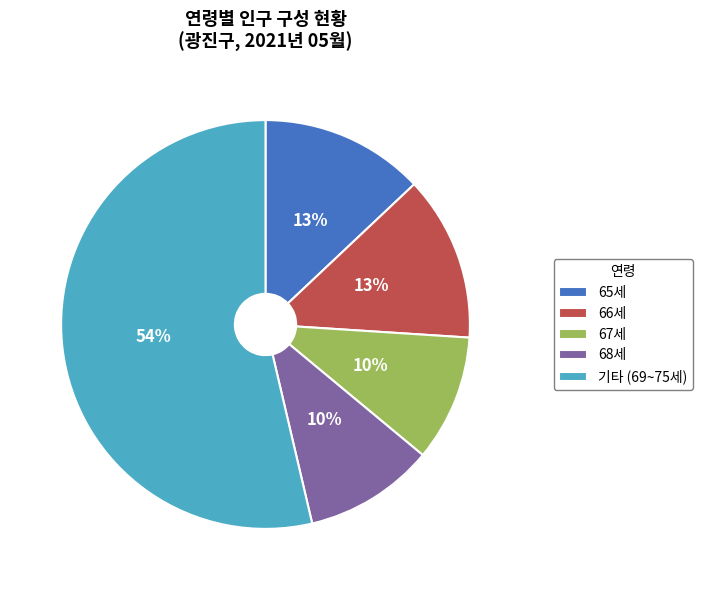

Is there any slice that represents more than half of the pie?

Yes